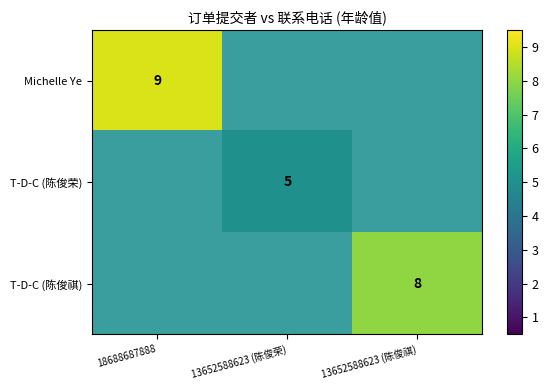

What is the total value across all series at 18688687888?

9